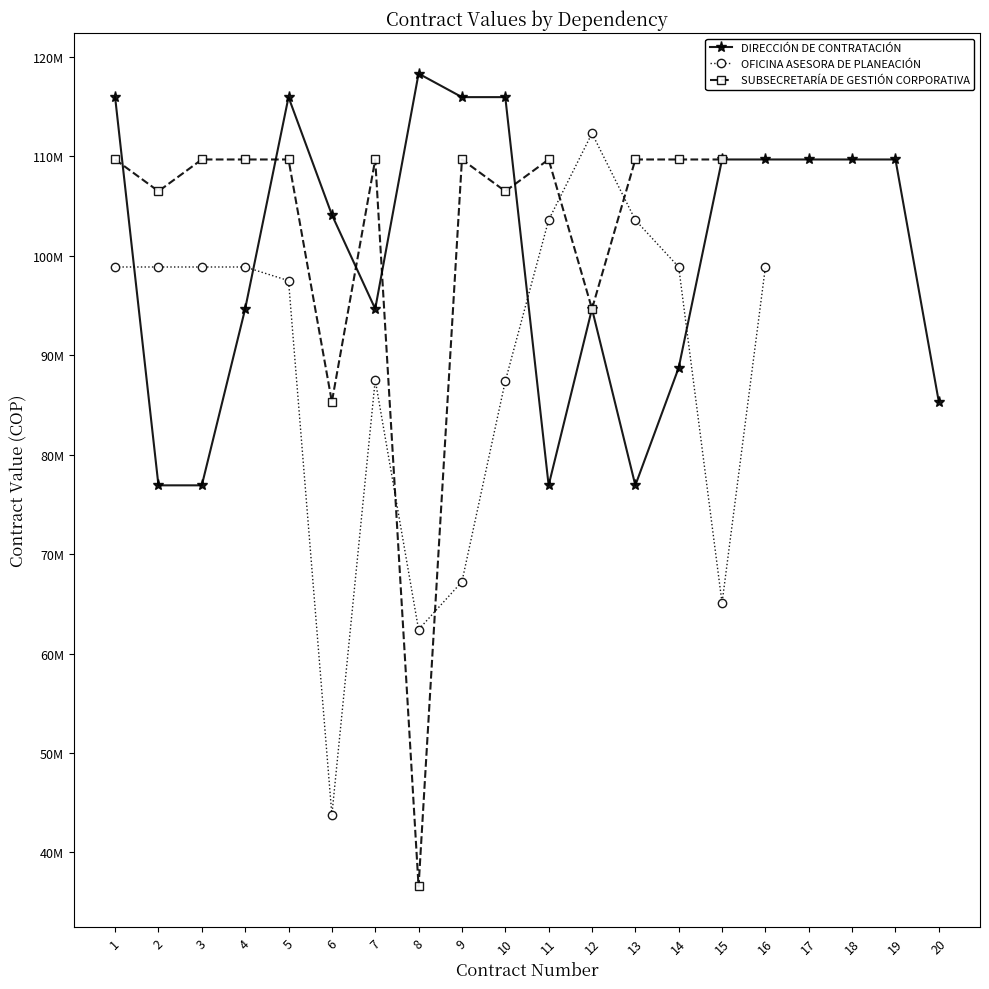

What are all the series names shown in the legend?

DIRECCIÓN DE CONTRATACIÓN, OFICINA ASESORA DE PLANEACIÓN, SUBSECRETARÍA DE GESTIÓN CORPORATIVA